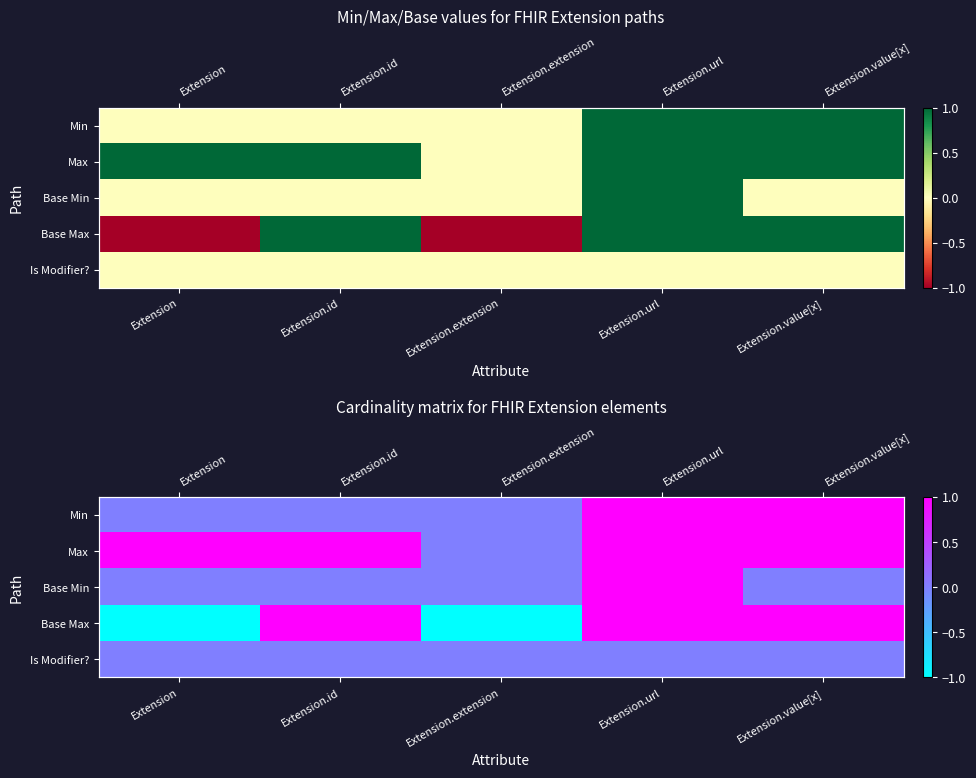

What is the minimum value shown in the chart?

-1